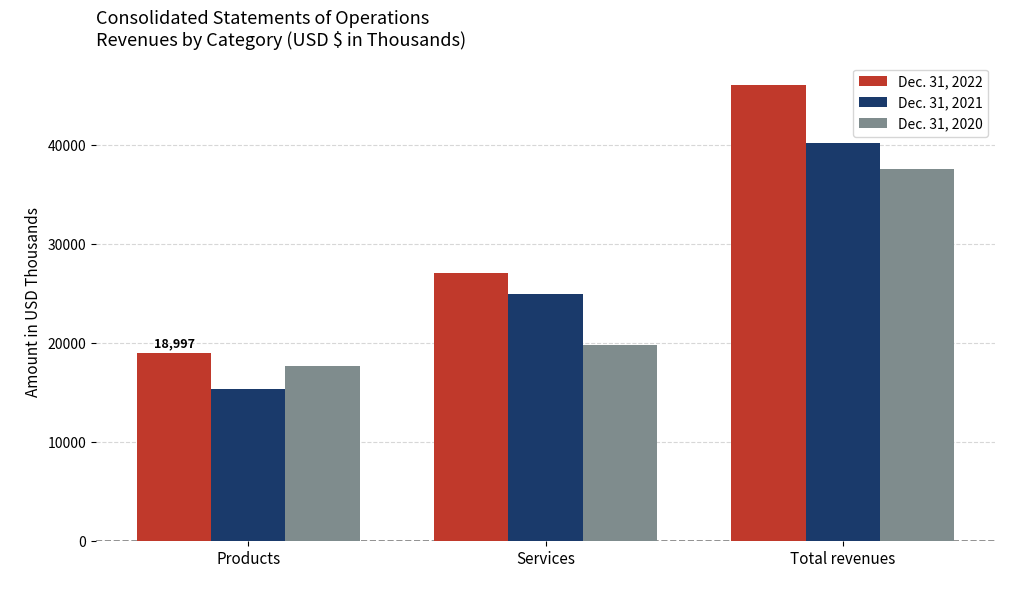

Reading right to left, what are all the values shown in this chart?

Dec. 31, 2022: Total revenues=46051	Services=27054	Products=18997
Dec. 31, 2021: Total revenues=40282	Services=24946	Products=15336
Dec. 31, 2020: Total revenues=37562	Services=19820	Products=17742